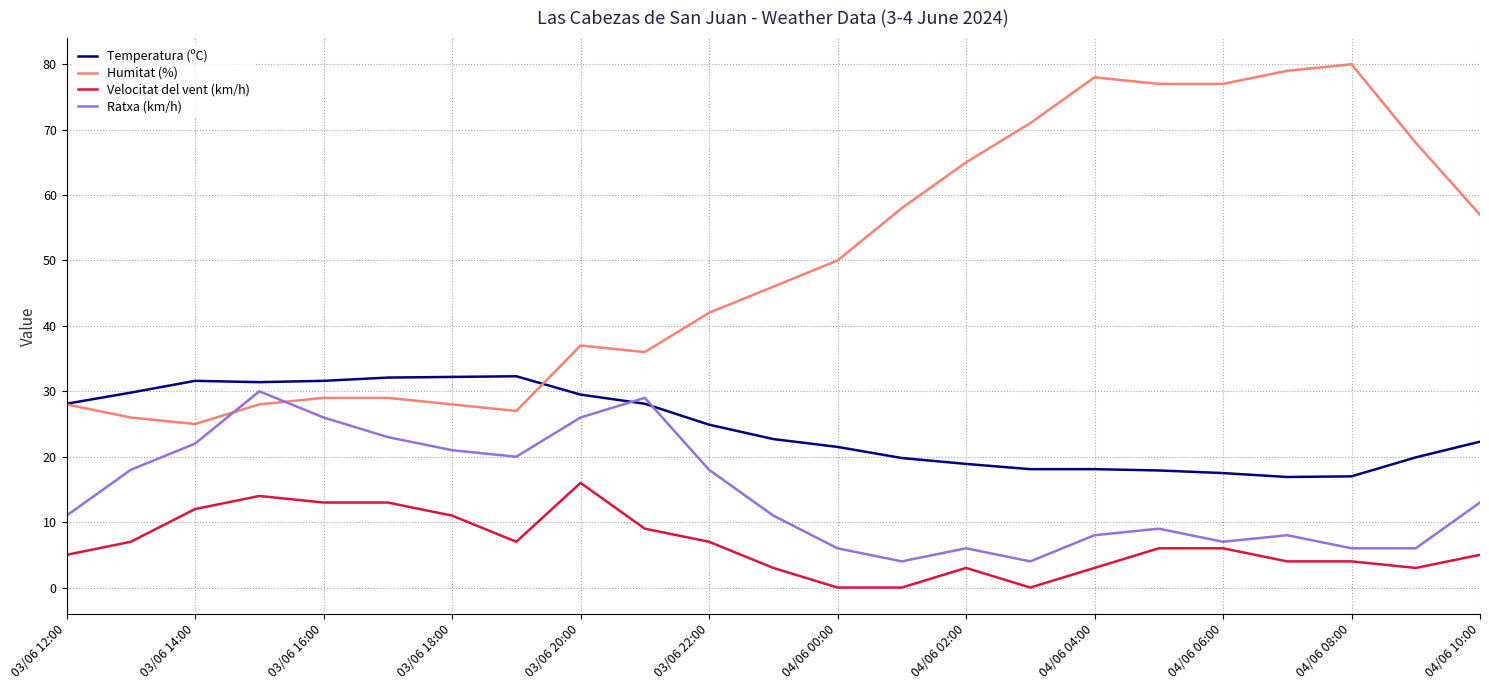

List the series in order of their overall mean, lowest first.

Velocitat del vent (km/h), Ratxa (km/h), Temperatura (ºC), Humitat (%)